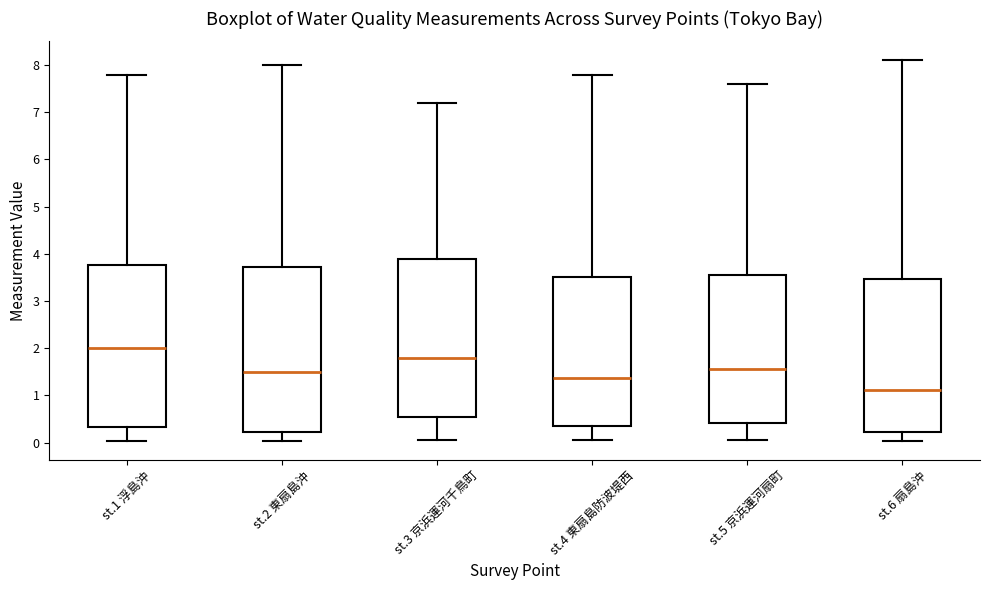

Where is the lower edge of the box for st.6 扇島沖 on the y-axis? The values are not printed on the chart, so give them approximately, as read against the axis.

0.2